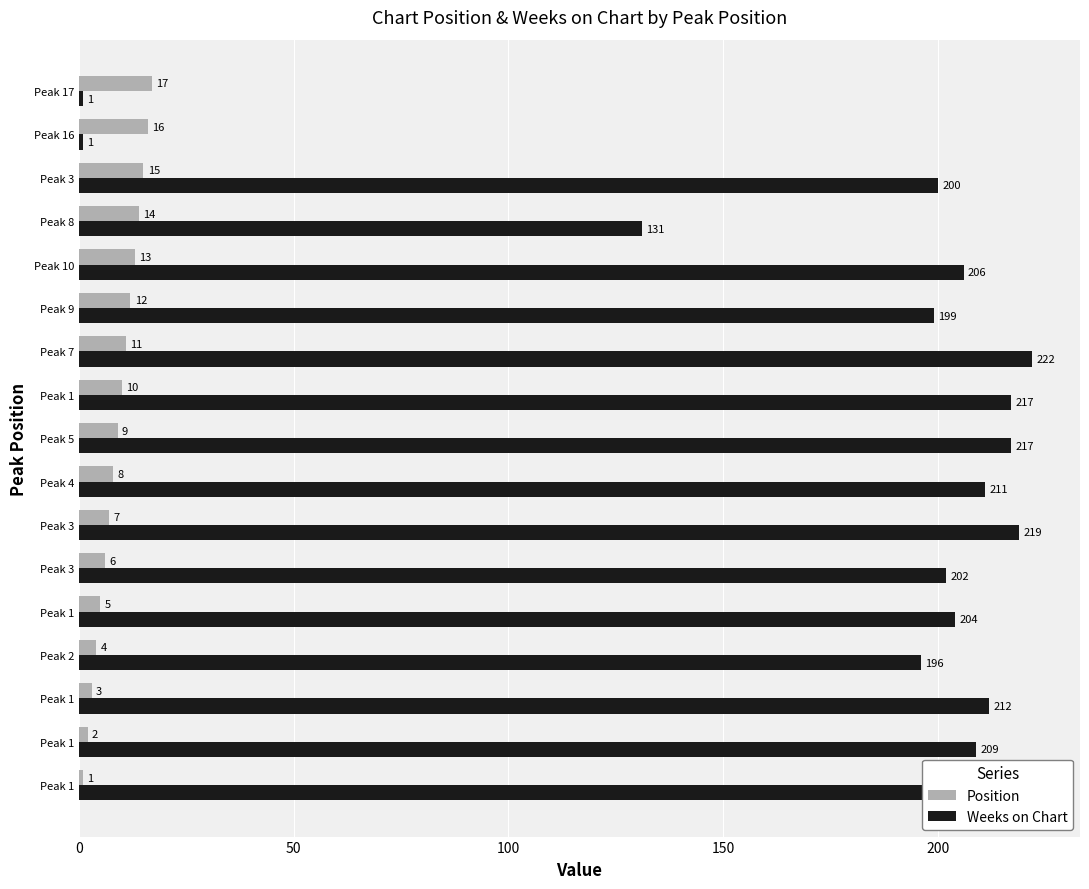

At which label does Weeks on Chart reach its peak?

Peak 7